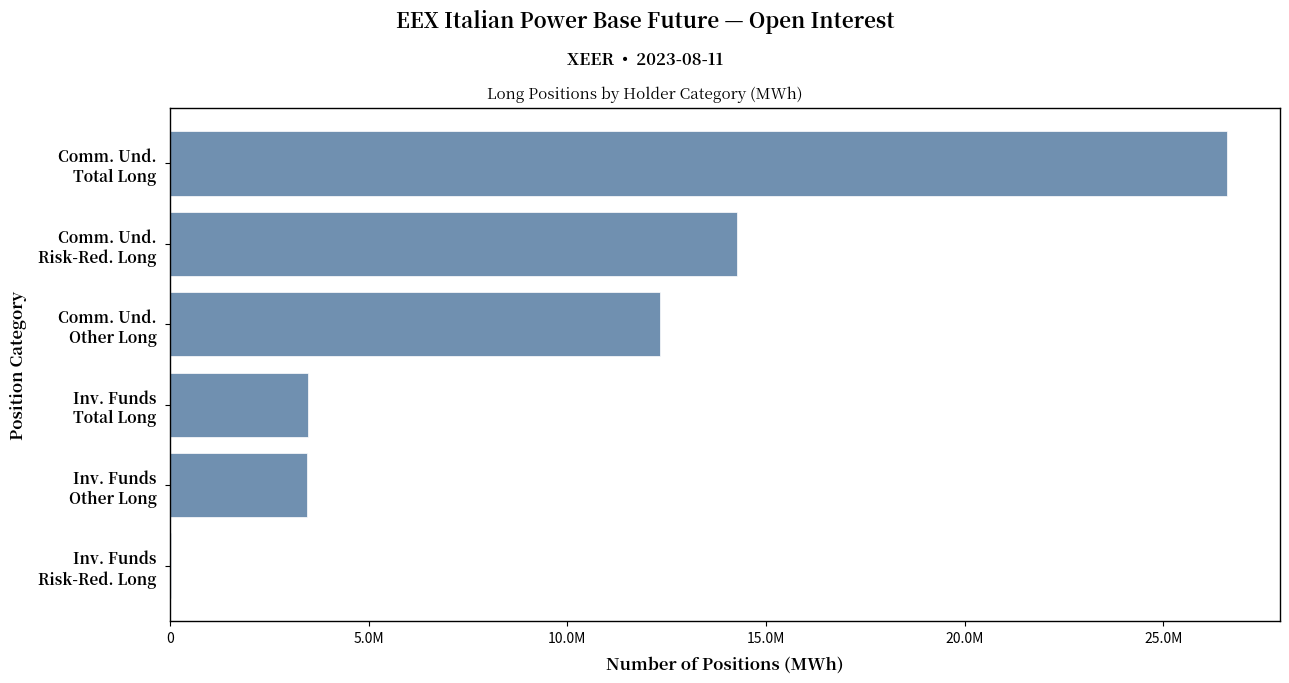

What is the sum of all values?

60168746